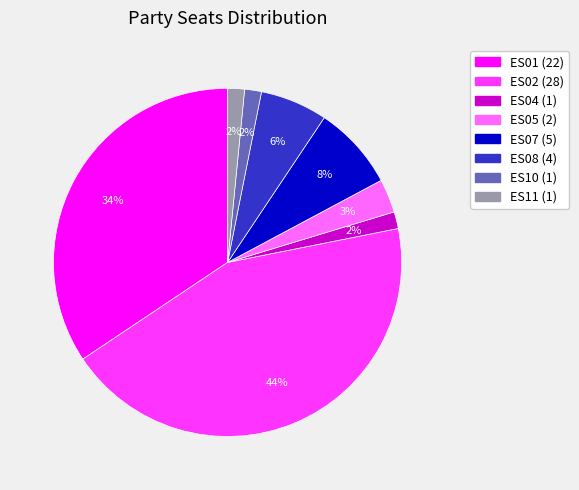

What is the ratio of the value at ES07 to the value at ES02?

0.2